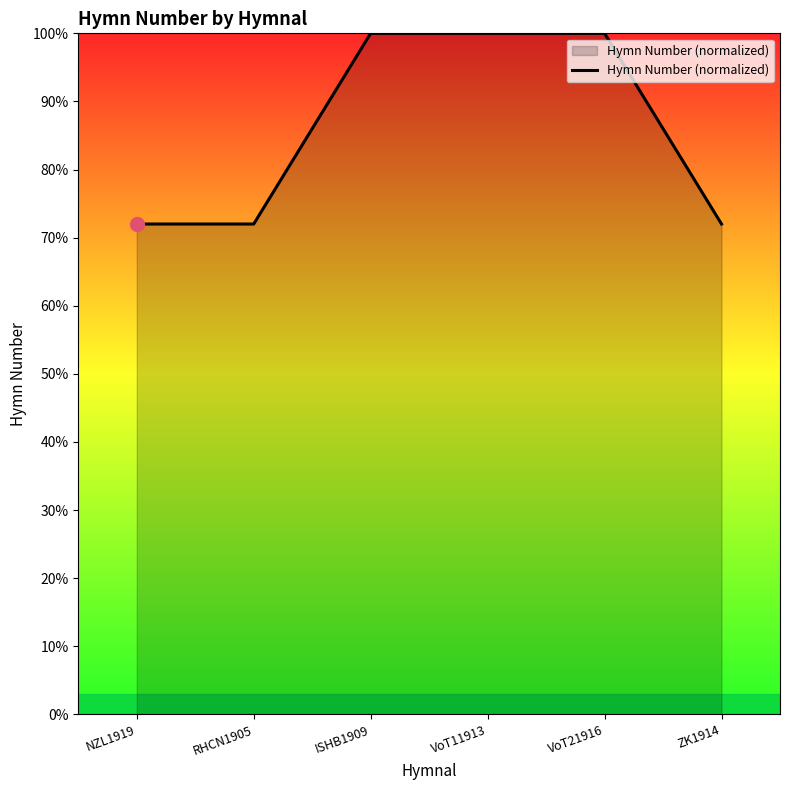

What is the greatest value displayed?

100